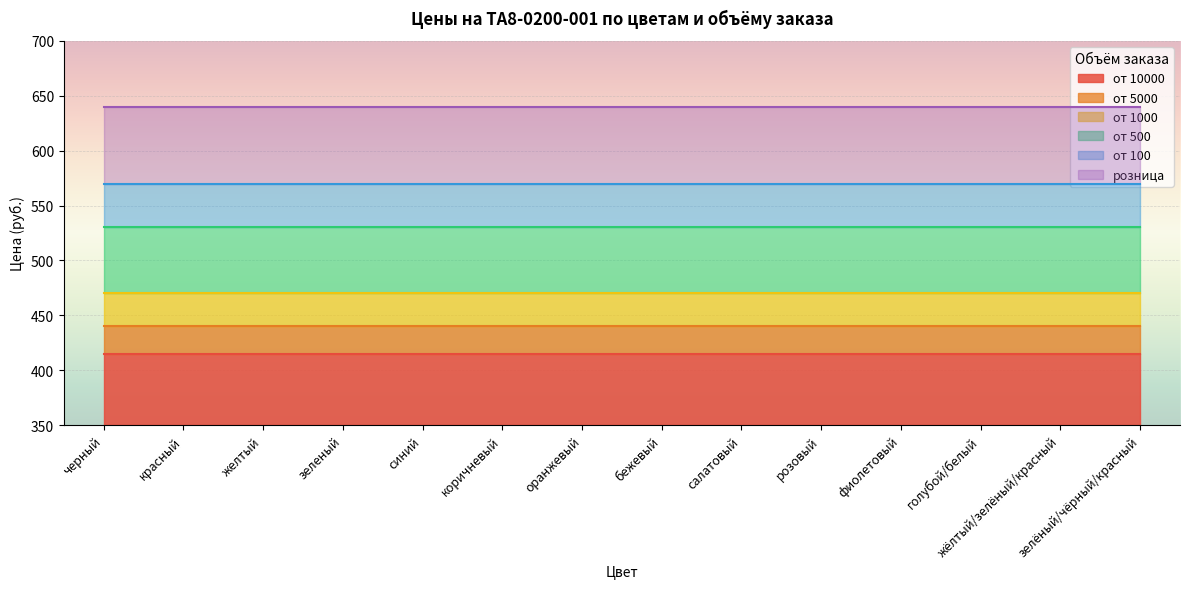

True or false: от 100 and от 10000 cross at least once.

False